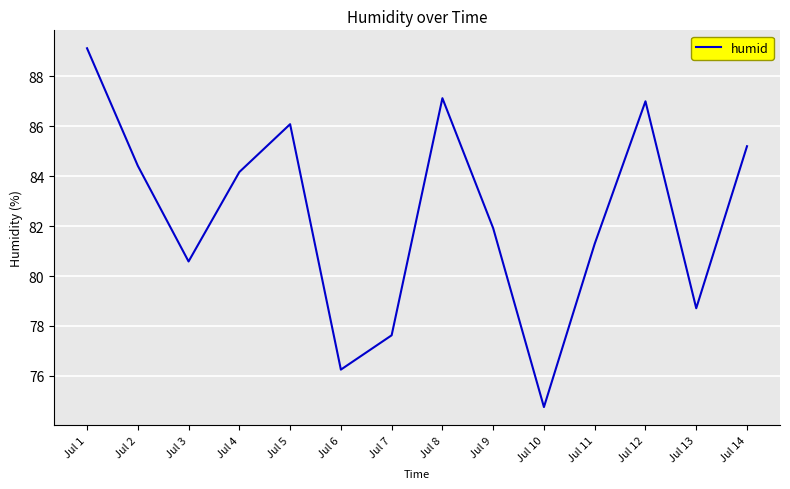

At which category does the chart reach its peak across all series?

Jul 1